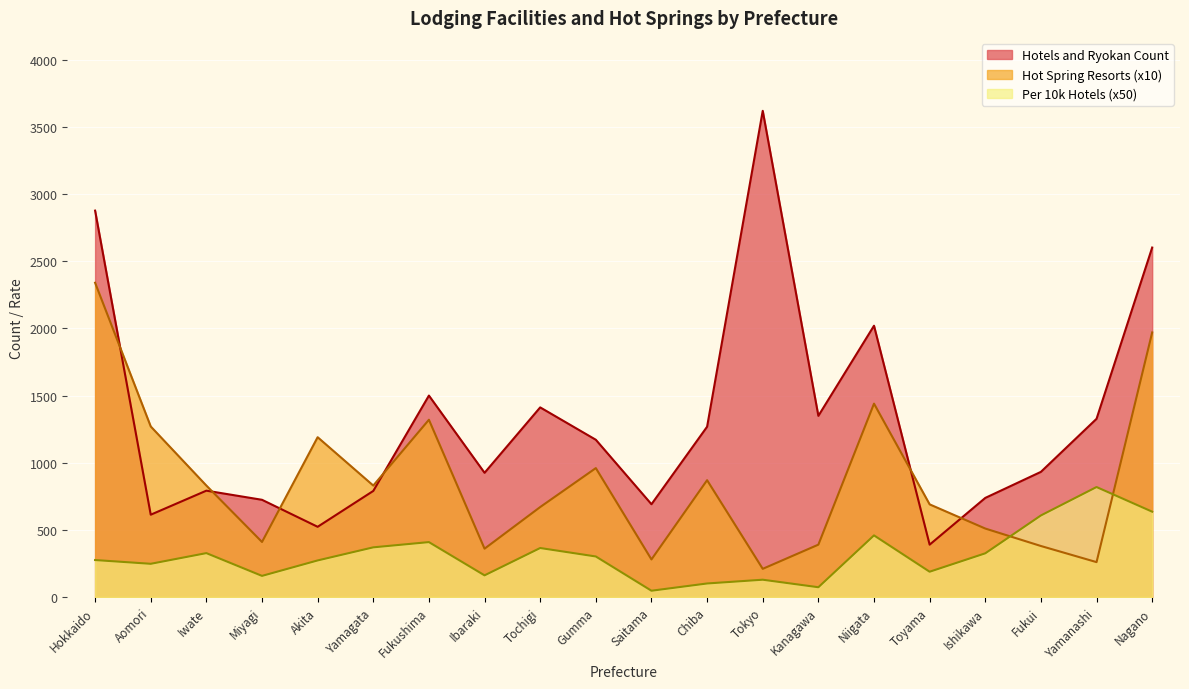

What is the sum of all Per 10k Hotels values?

6272.5